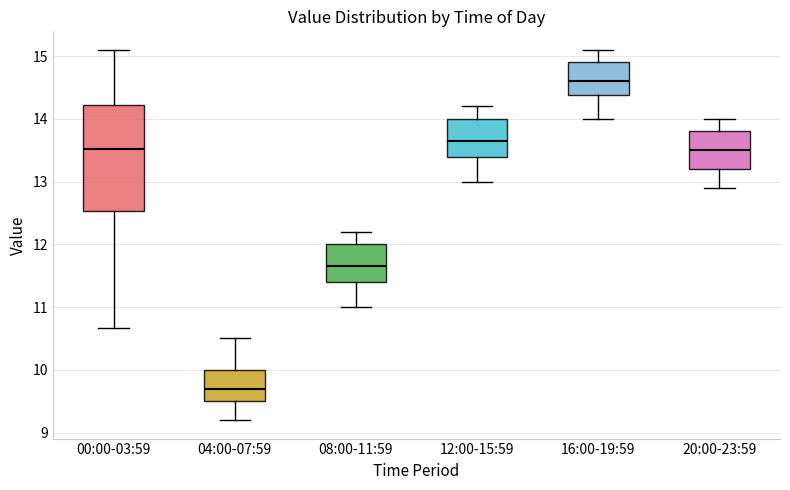

Which box has the highest median line?

16:00-19:59